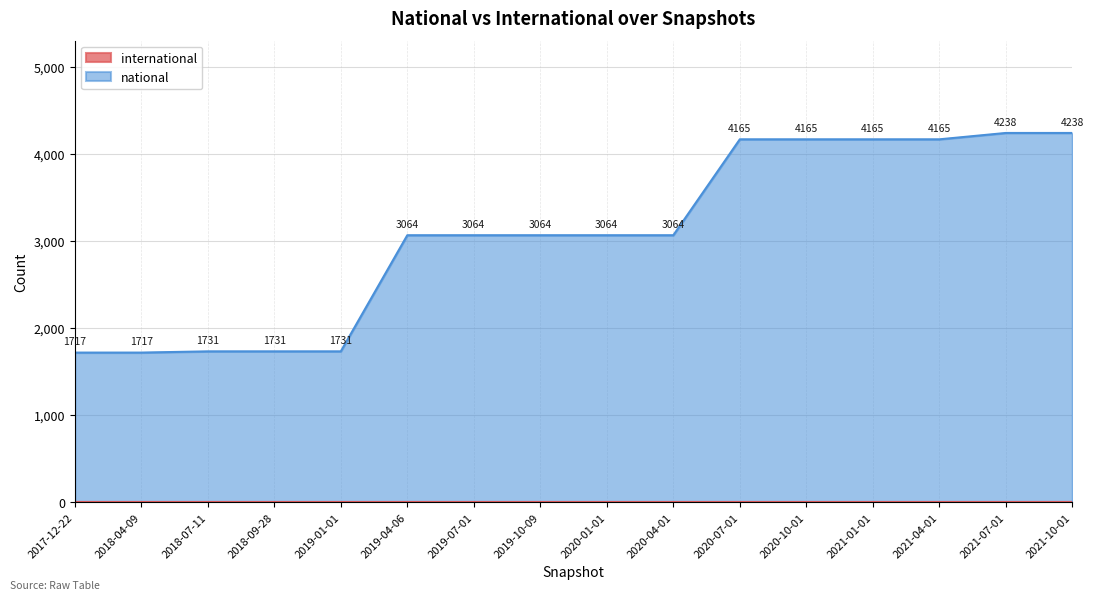

Where does the data first go above 3064?

2020-07-01